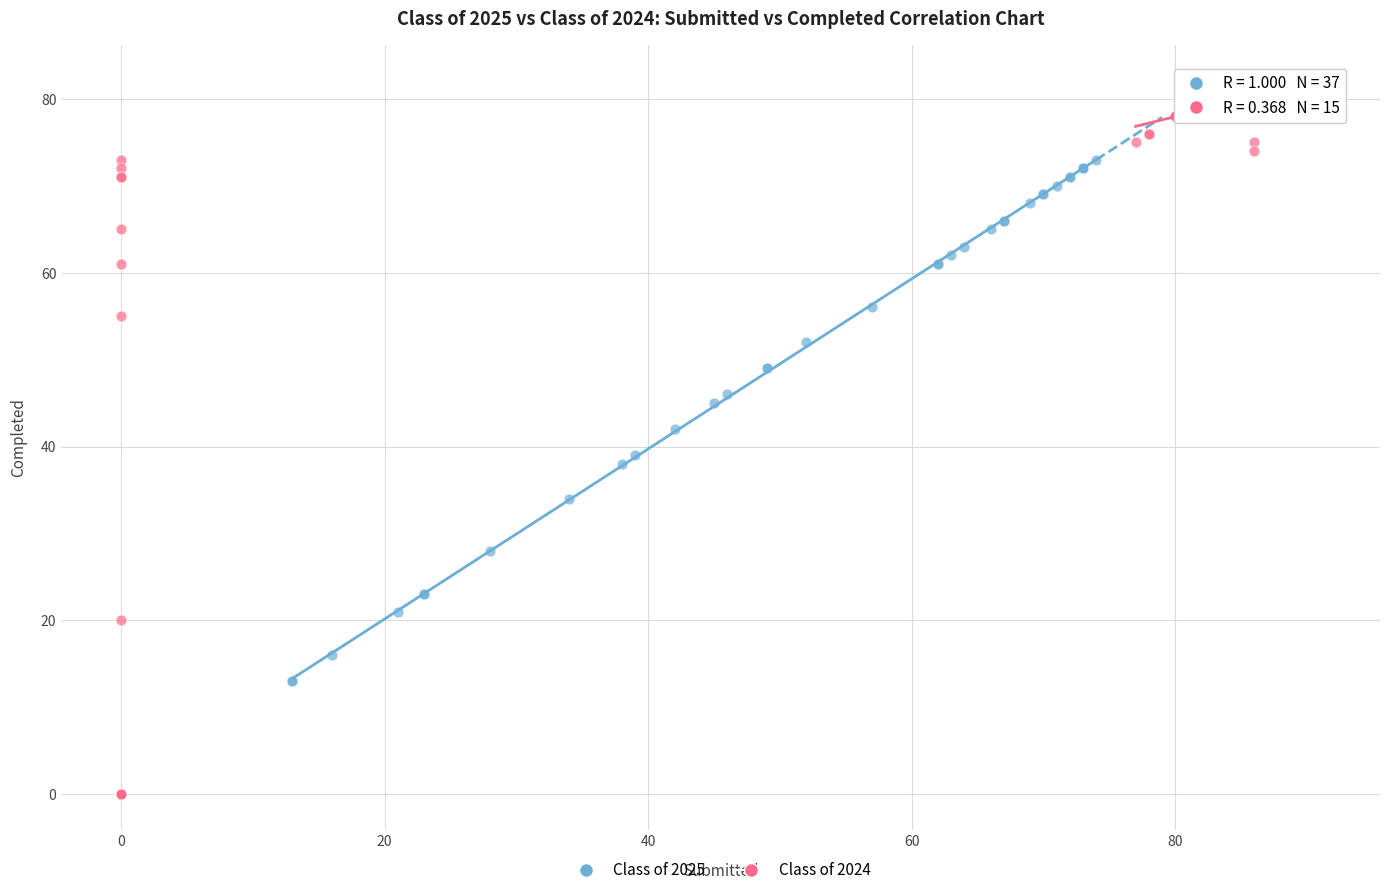

Which series has the widest spread of Y values?

Class of 2024